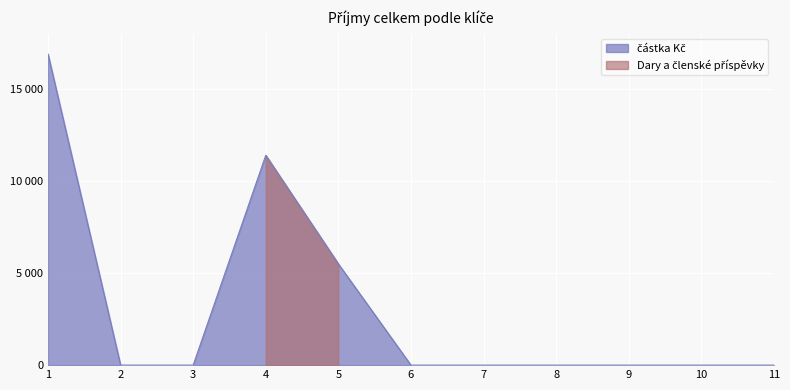

True or false: the data shows -9872 at 11.

False